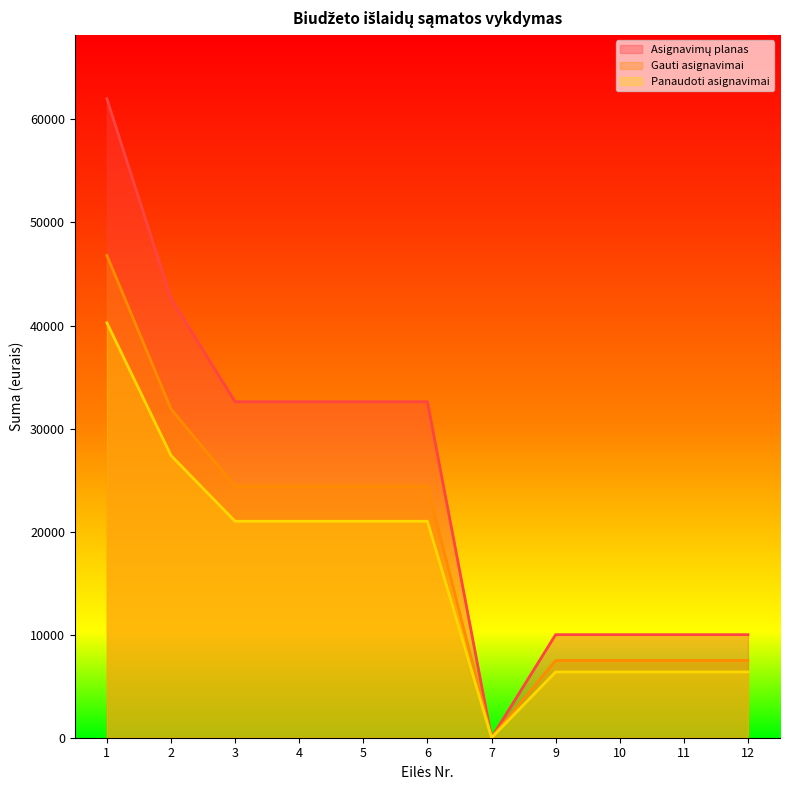

How many lines are shown in the chart?

3